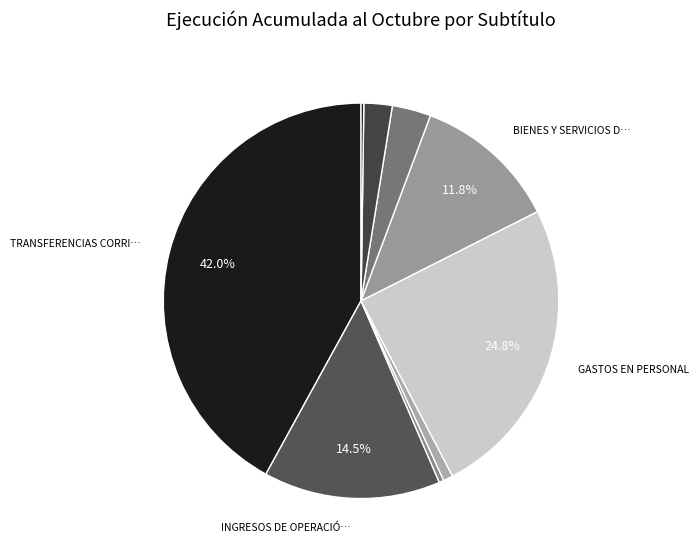

Which category has the biggest portion of the pie?

TRANSFERENCIAS CORRIENTES